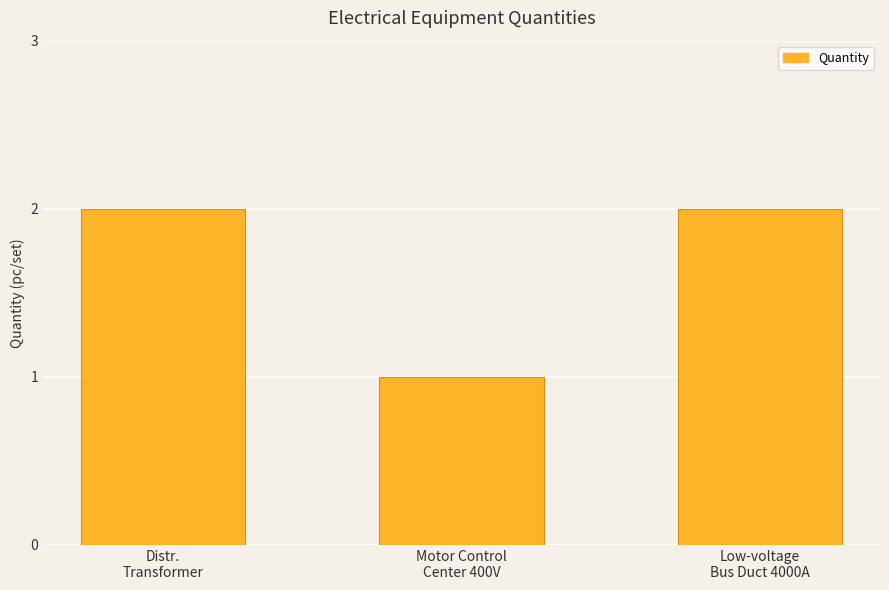

What is the sum of the values at Distr.
Transformer and Low-voltage
Bus Duct 4000A?

4